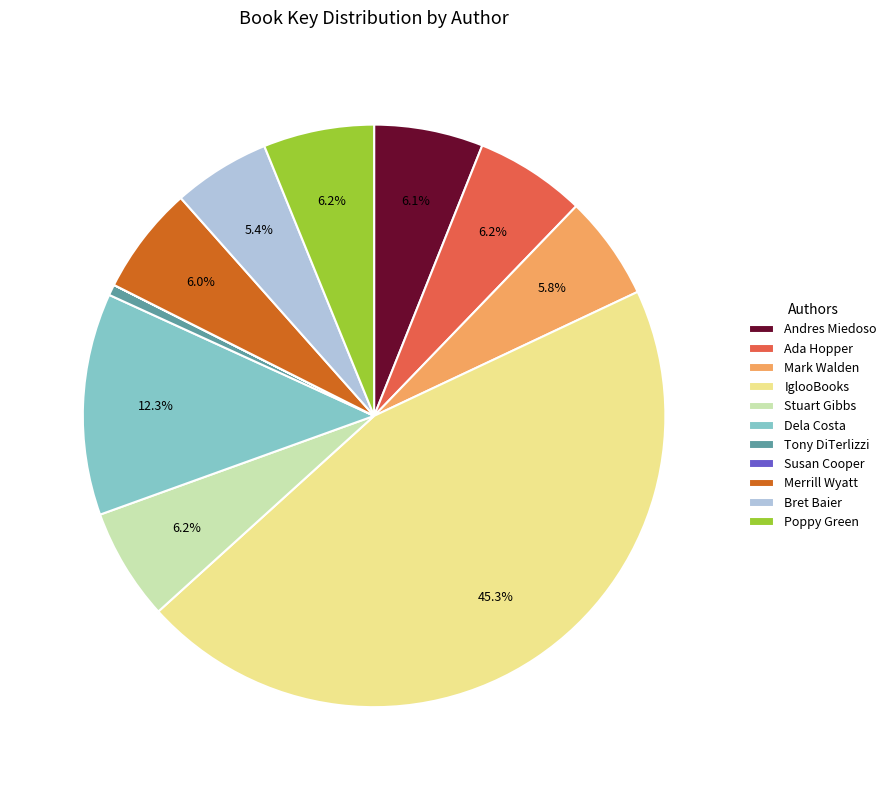

Which has a higher value, IglooBooks or Bret Baier?

IglooBooks